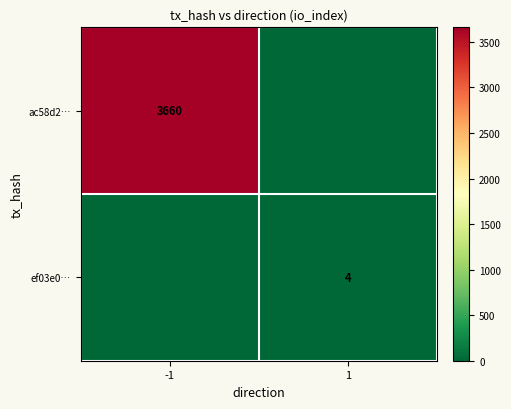

The value of ef03e0… at 1 is 3. True or false?

False